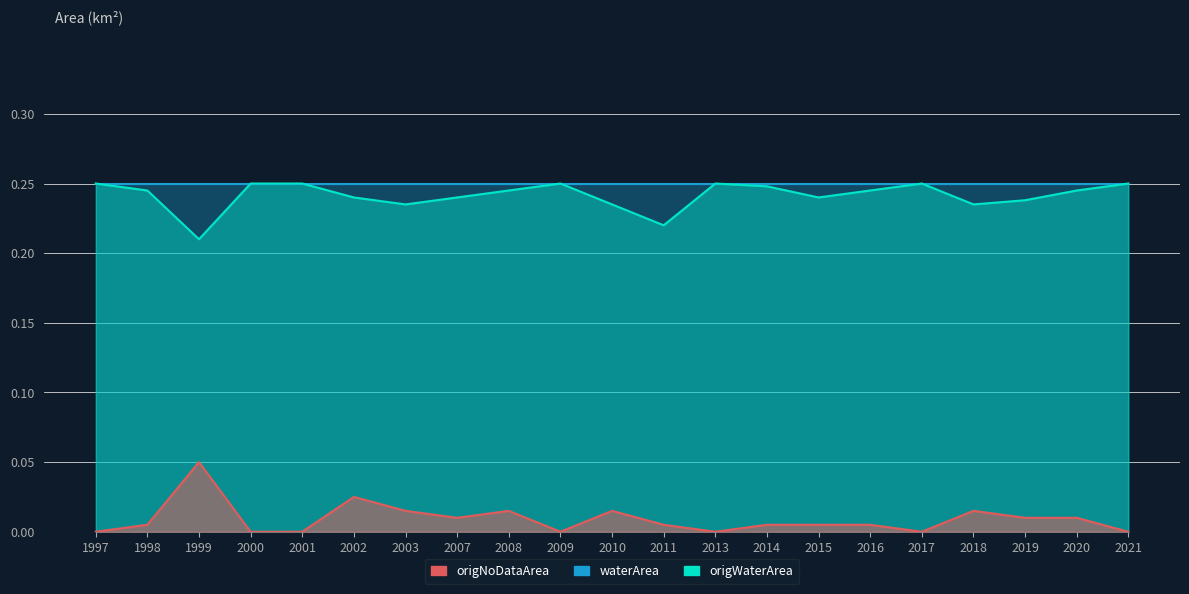

At which category is the sum across all series the highest?

2002